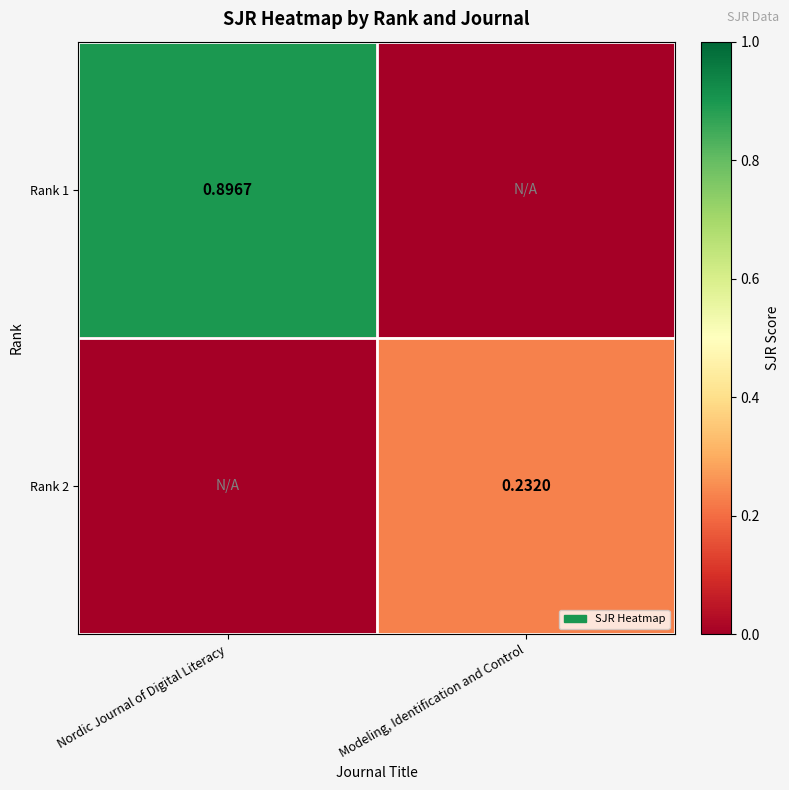

Which series has the largest range (max minus min)?

Rank 1